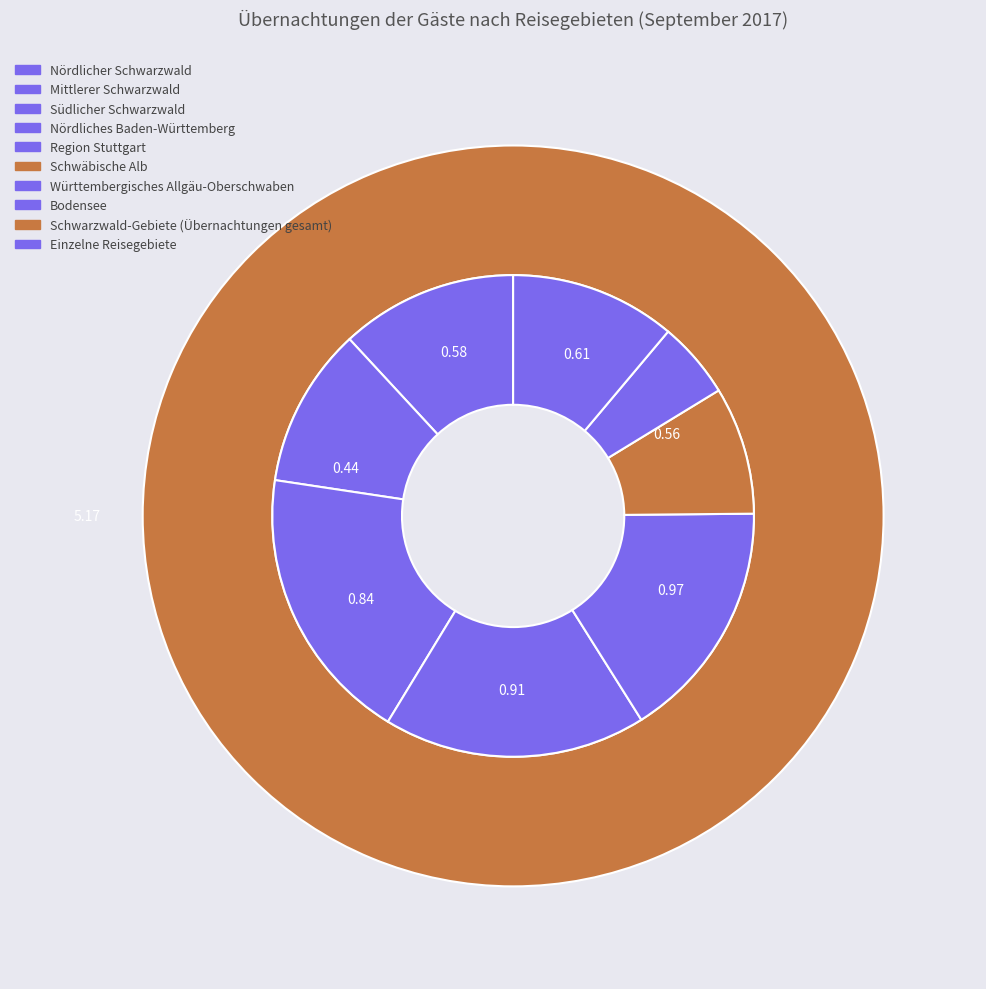

Is it true that Südlicher Schwarzwald is 33% of the pie?

False